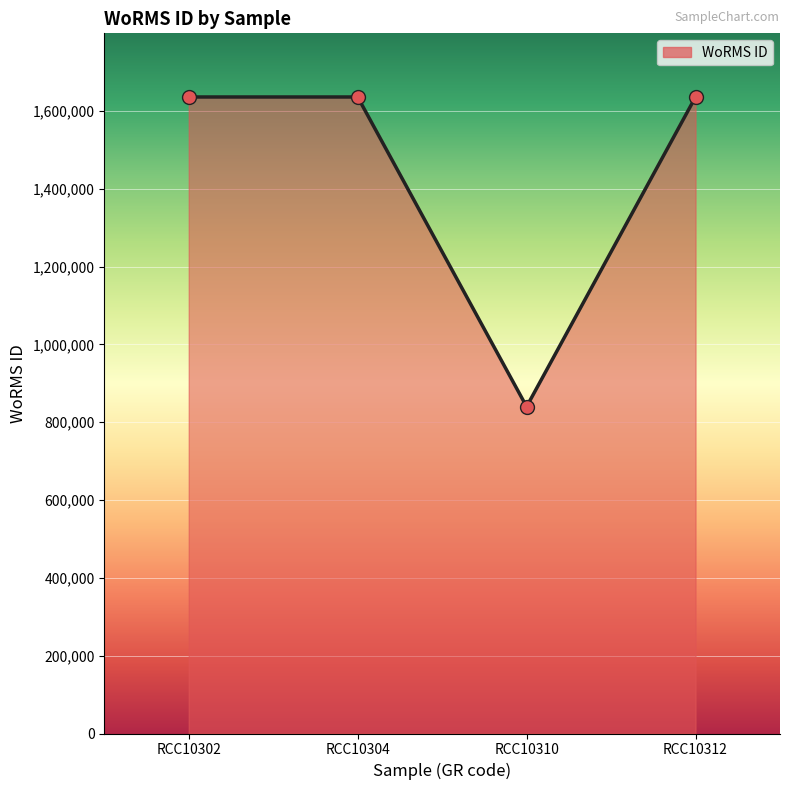

What is the ratio of the value at RCC10302 to the value at RCC10312?

1.0